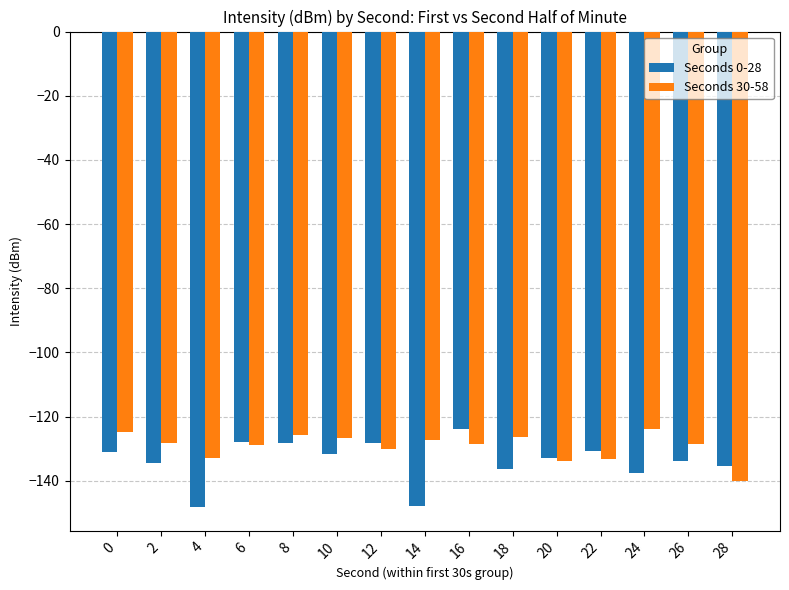

What is the total value across all series at 14?

-275.1